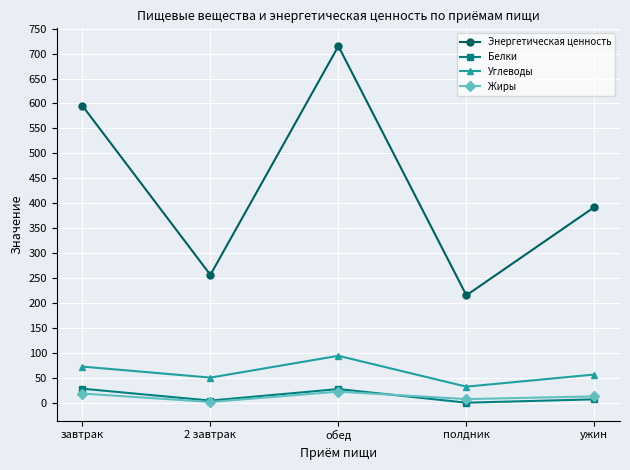

Is the value of Энергетическая ценность at 2 завтрак greater than the value of Белки at полдник?

Yes